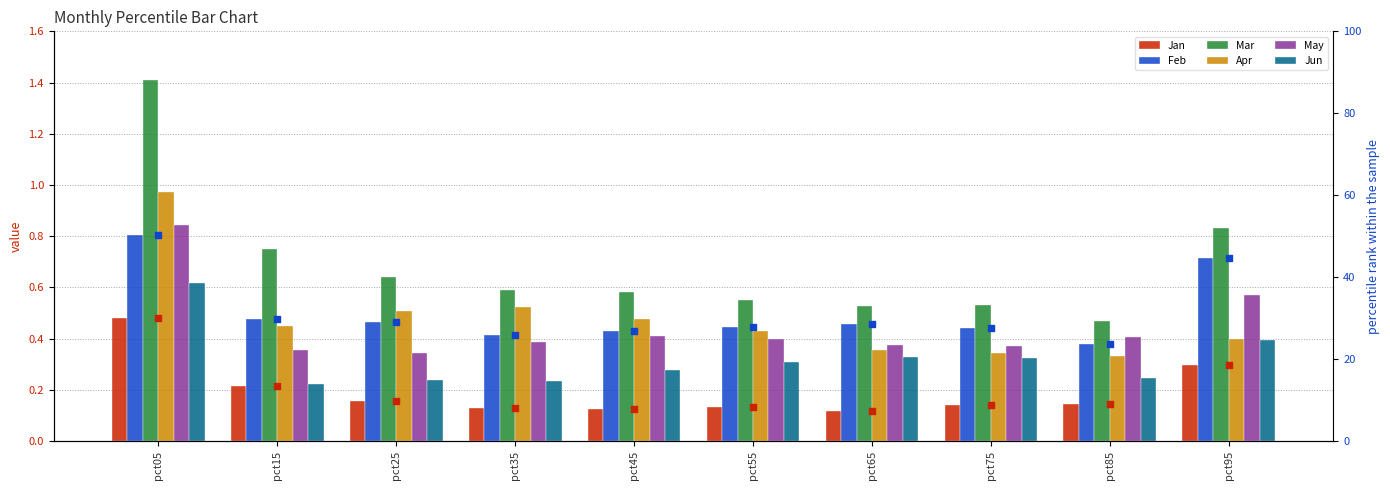

Which series has the widest spread of Y values?

Mar